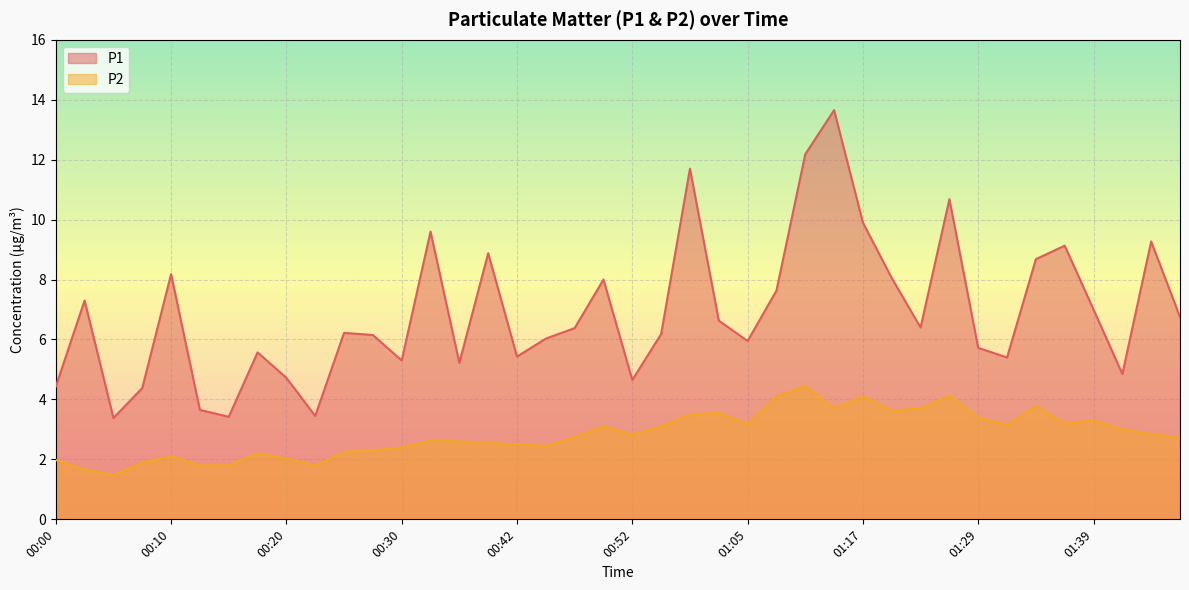

What is the difference between the maximum and minimum values in the P2 series?

3.0